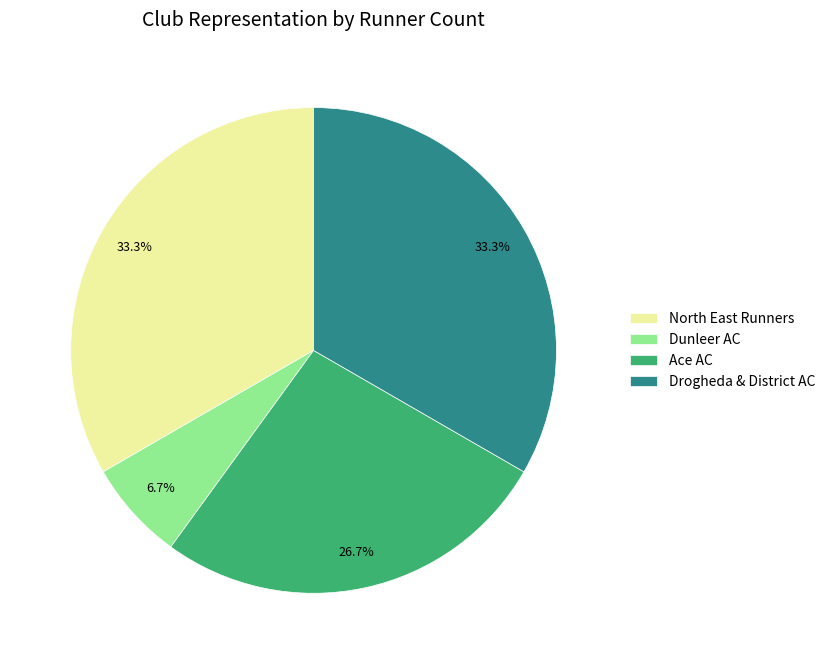

What is the ratio of the value at Dunleer AC to the value at North East Runners?

0.2